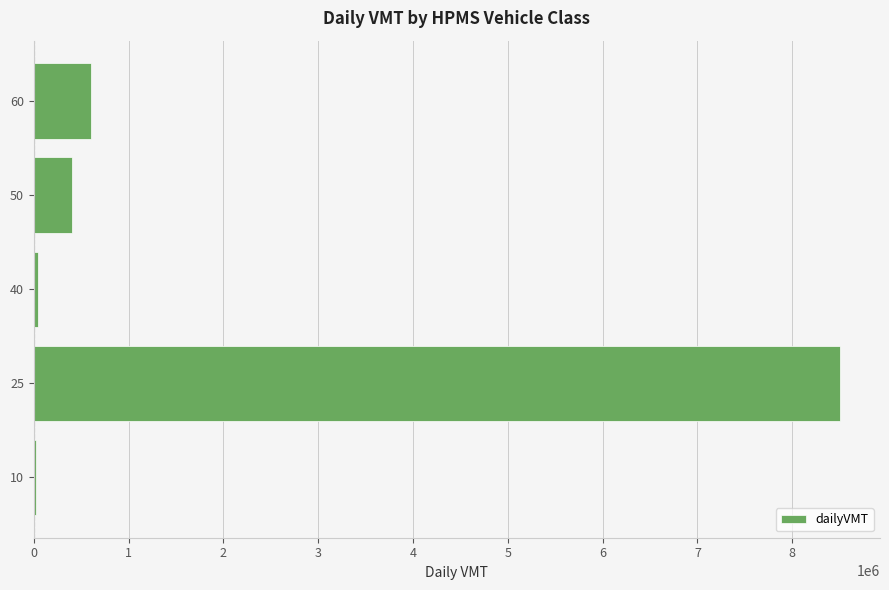

What is the ratio of the value at 50 to the value at 60?

0.7